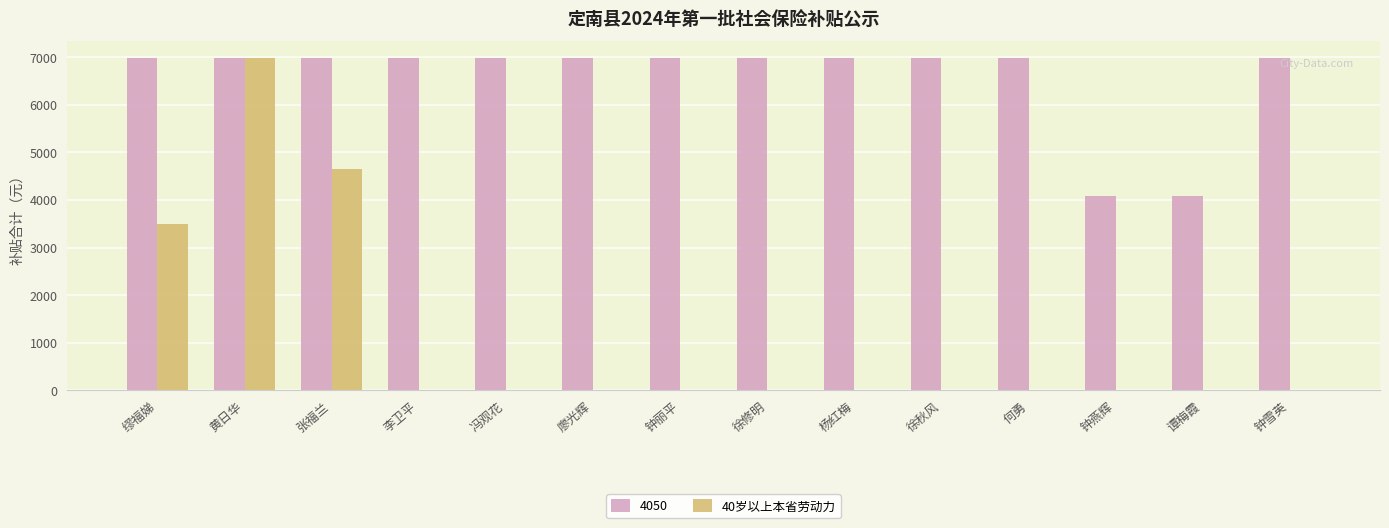

Which series changed the most between 何勇 and 谭梅霞?

4050